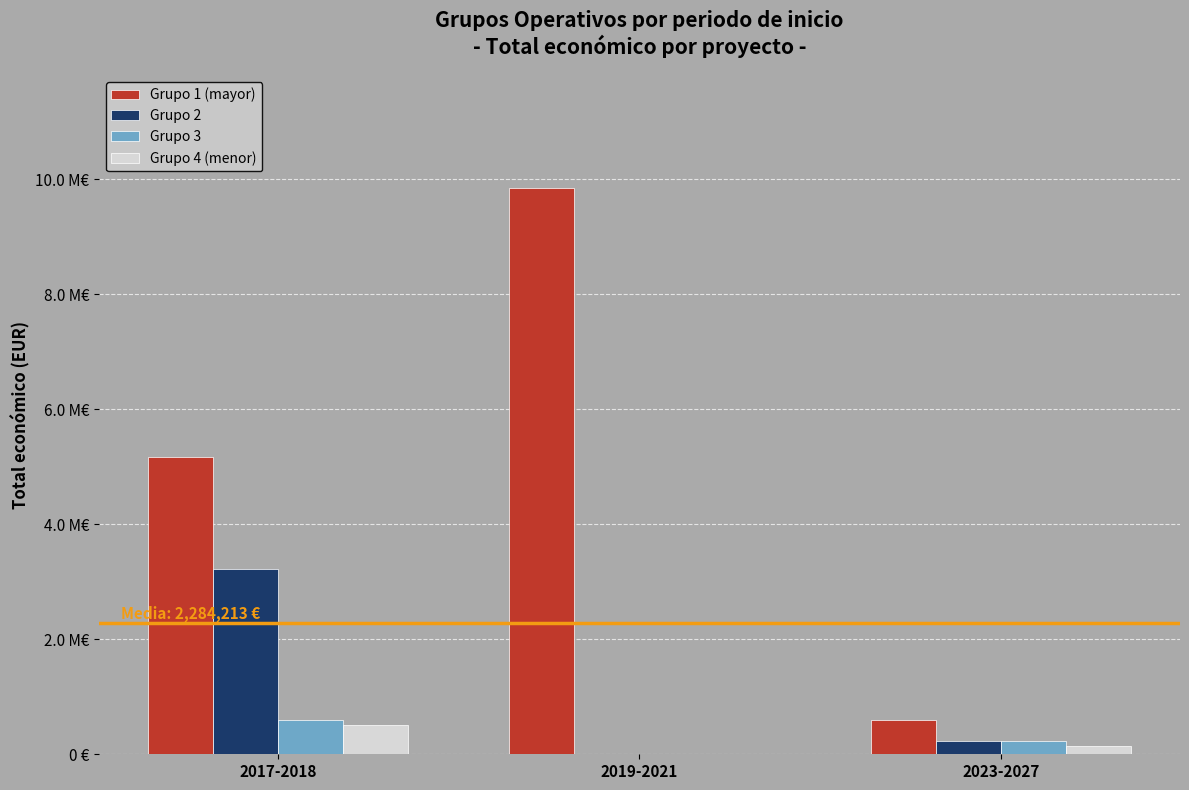

At 2019-2021, list the series in order from smallest to largest.

Grupo 2, Grupo 3, Grupo 4 (menor), Grupo 1 (mayor)